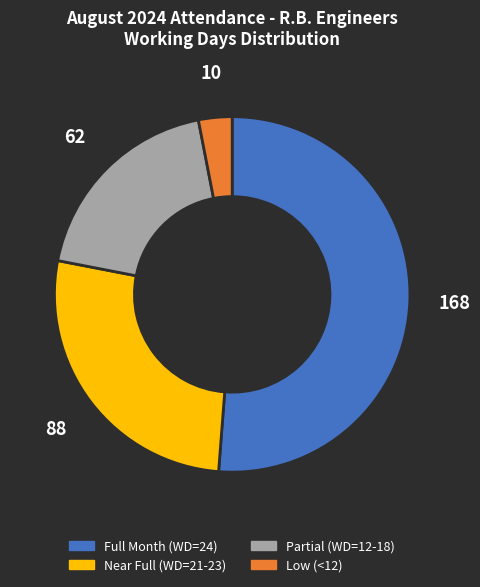

Does any single category account for the majority?

Yes